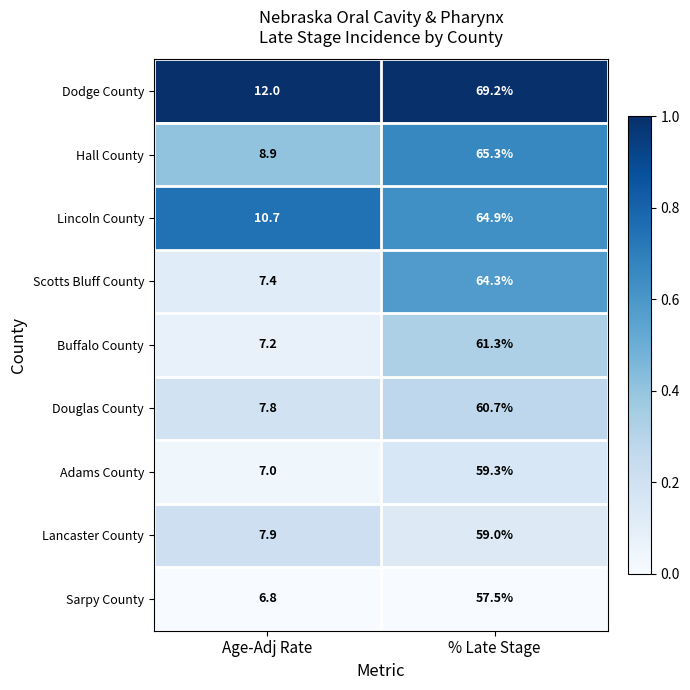

Which series changed the most between Age-Adj Rate and % Late Stage?

Dodge County